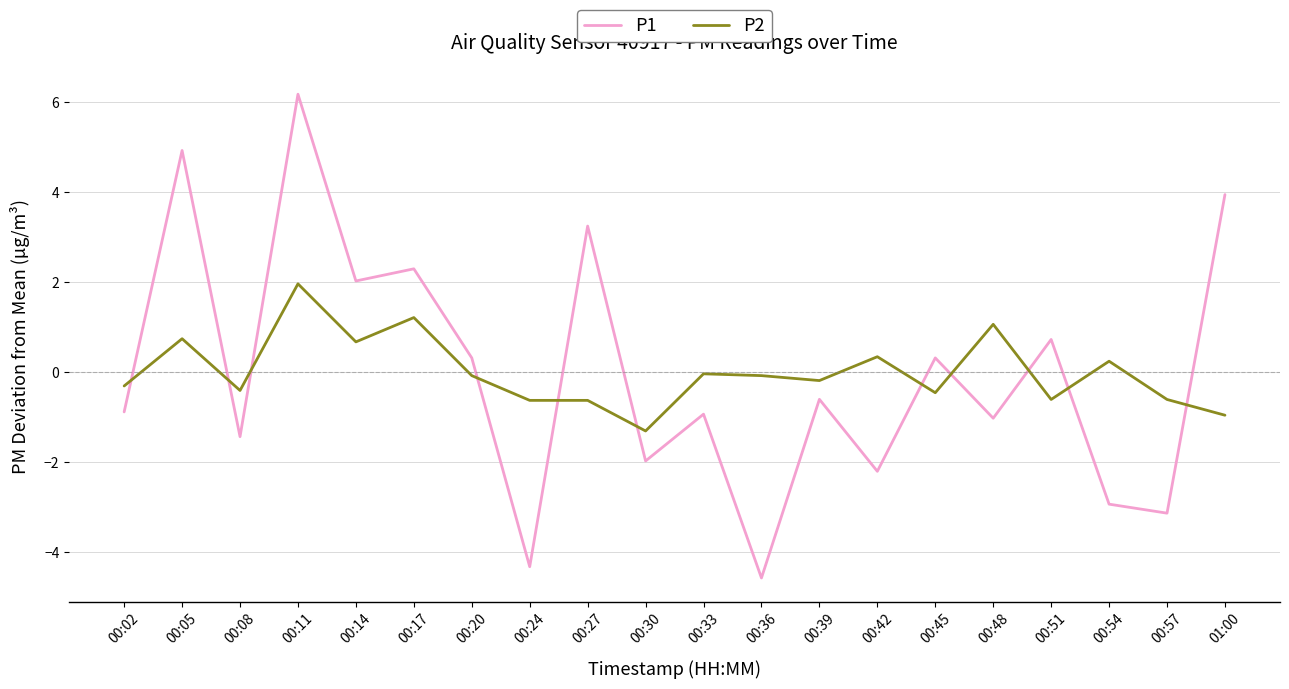

Between 00:17 and 00:30, which series saw the biggest shift?

P1